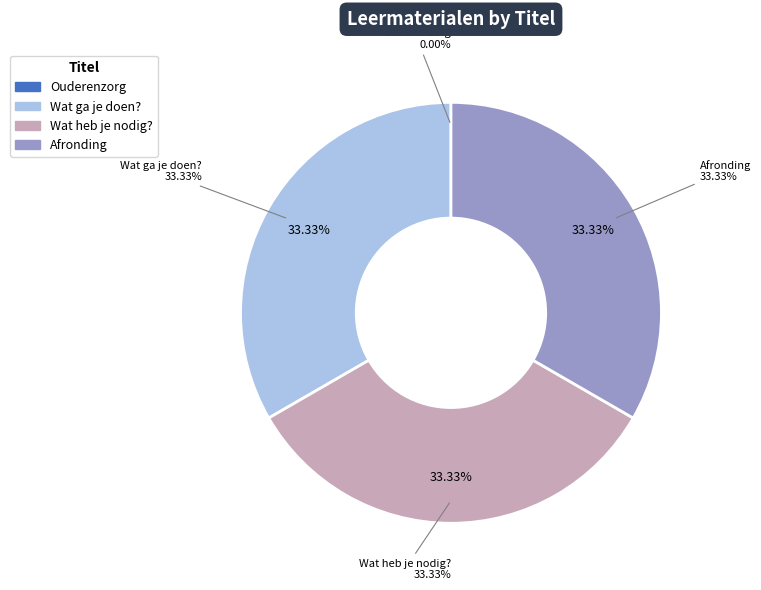

What percentage is the Wat heb je nodig? slice, to the nearest percent?

33%